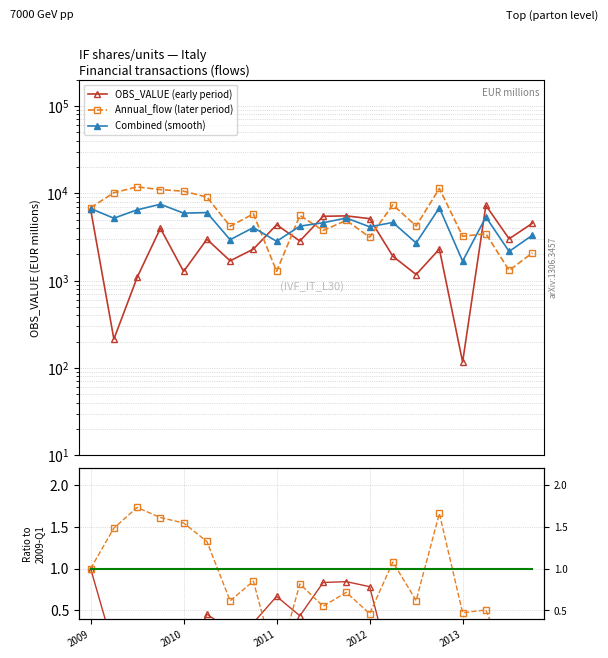

What is the maximum value shown in the chart?

11844.0